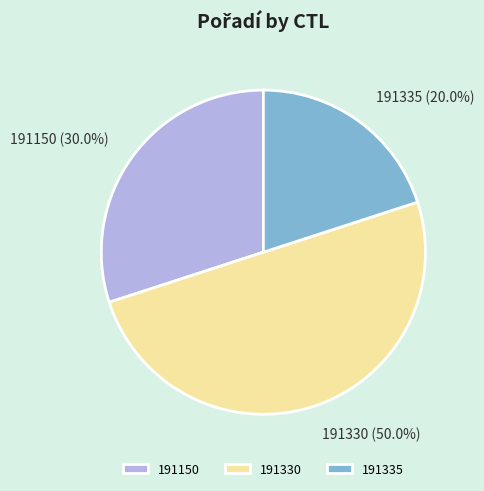

Does 191150 account for over 50% of the chart?

No